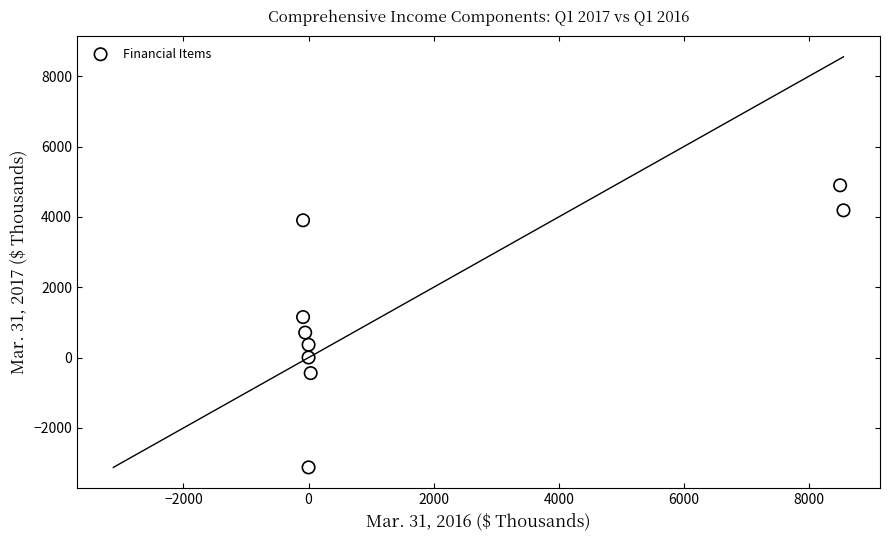

What is the range of X values (max minus min)?

8642